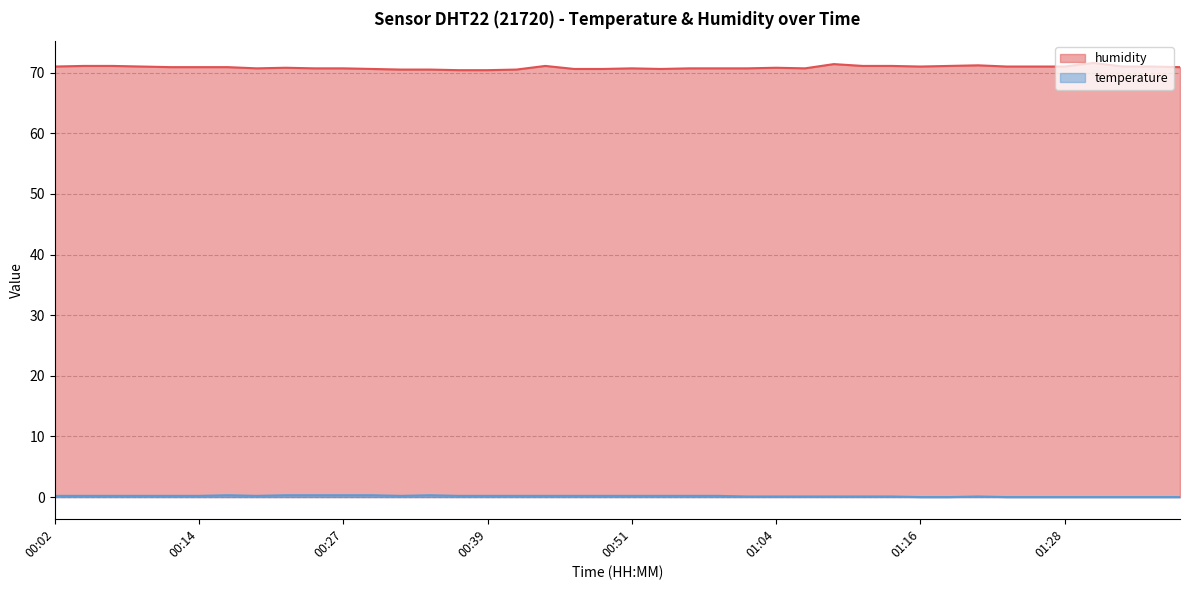

True or false: humidity has more than 0 interior local peaks.

True